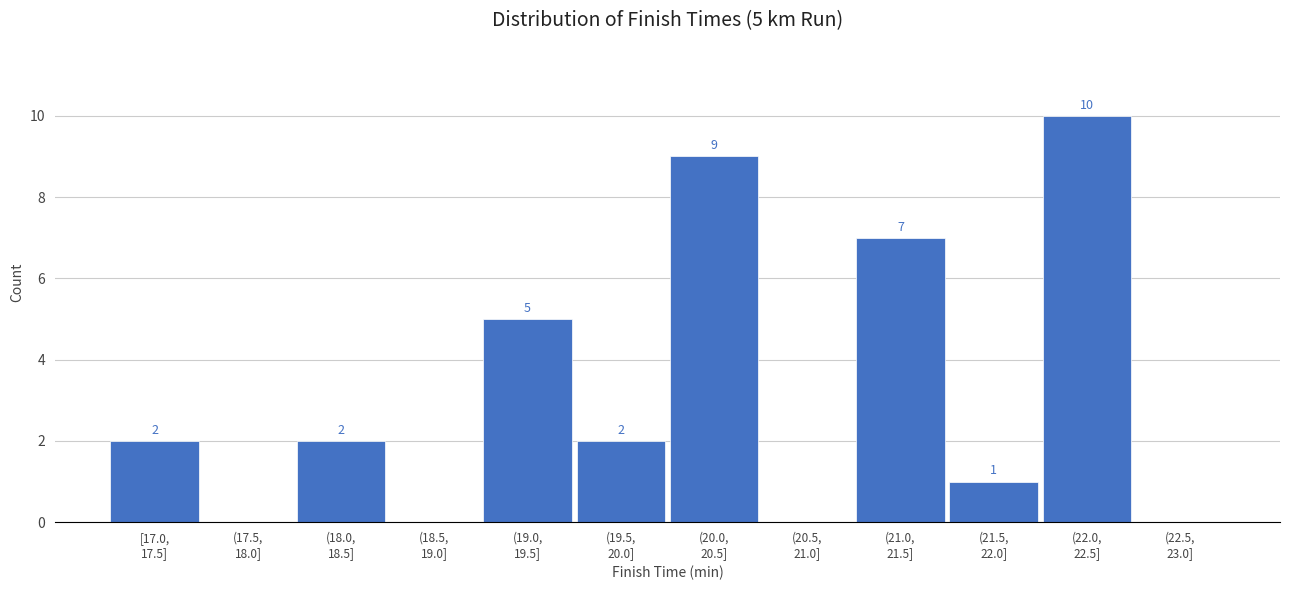

What is the sum of all values?

38